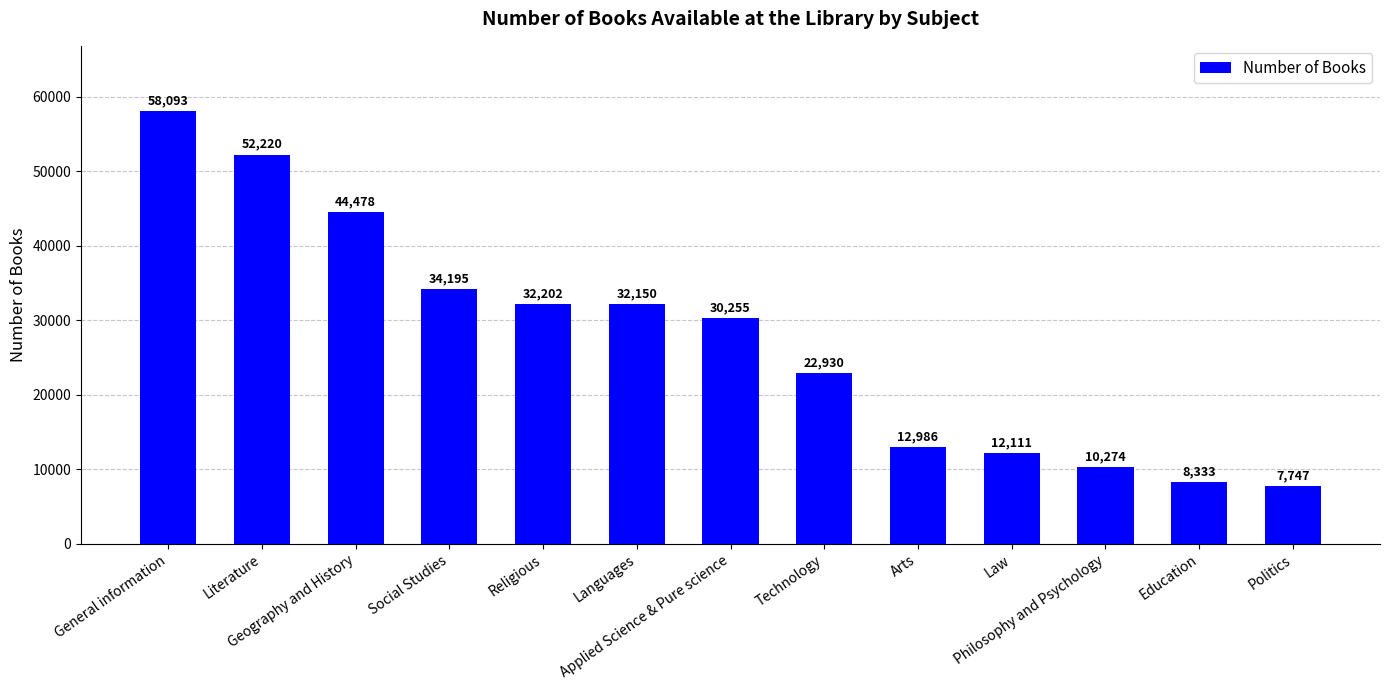

Is it true that the value at Technology is 15282?

False